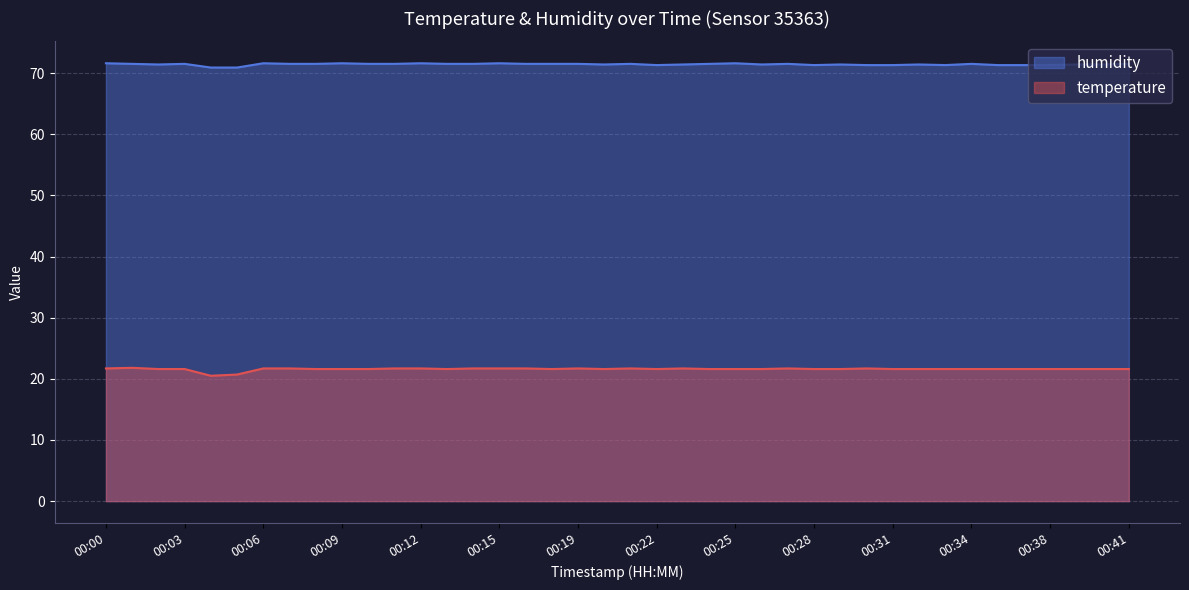

What is the difference between the highest and lowest values at 00:22?

49.7